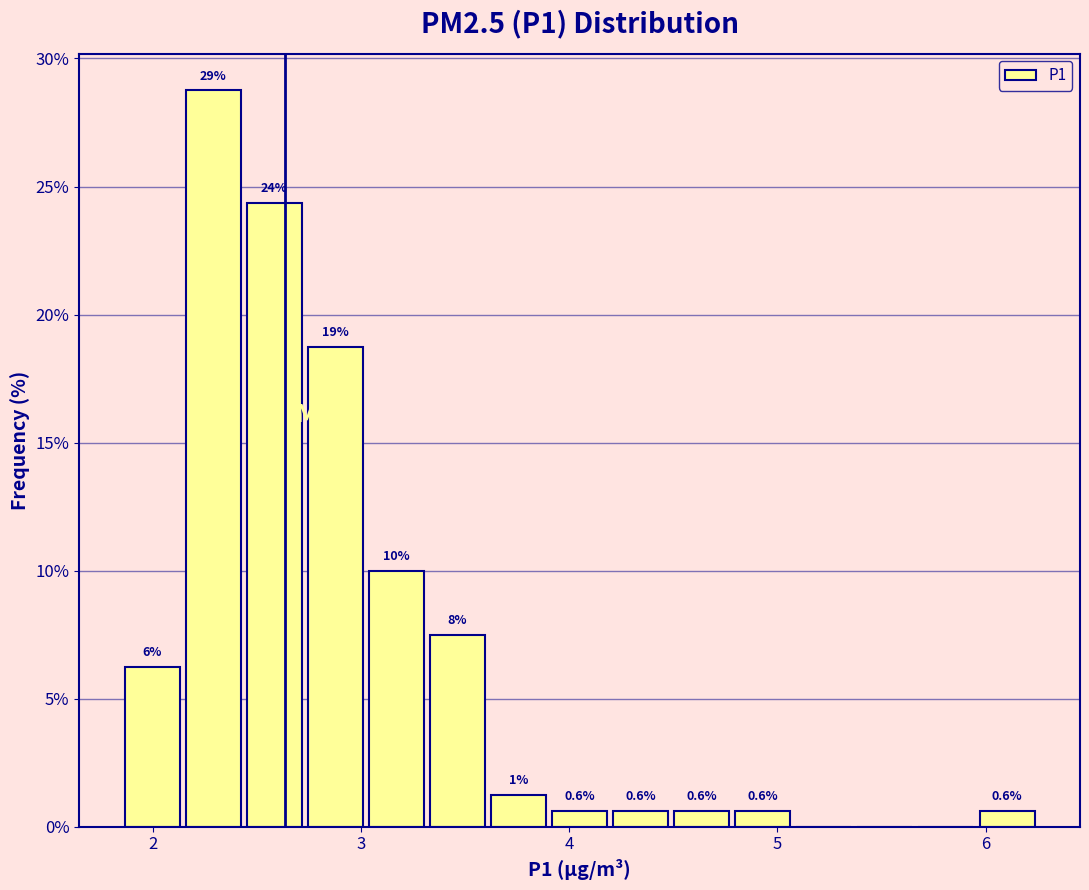

Around what value on the x-axis is the tallest bar? Give the approximate position of its centre, as read against the axis.

2.3